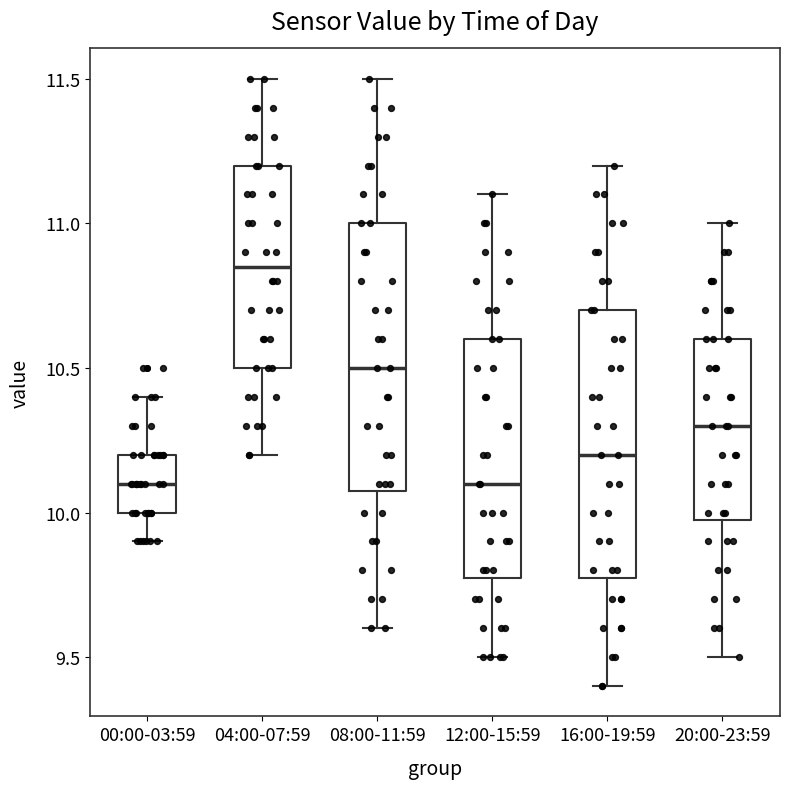

Where does the lower whisker of the box for 20:00-23:59 end on the y-axis? The values are not printed on the chart, so give them approximately, as read against the axis.

9.50